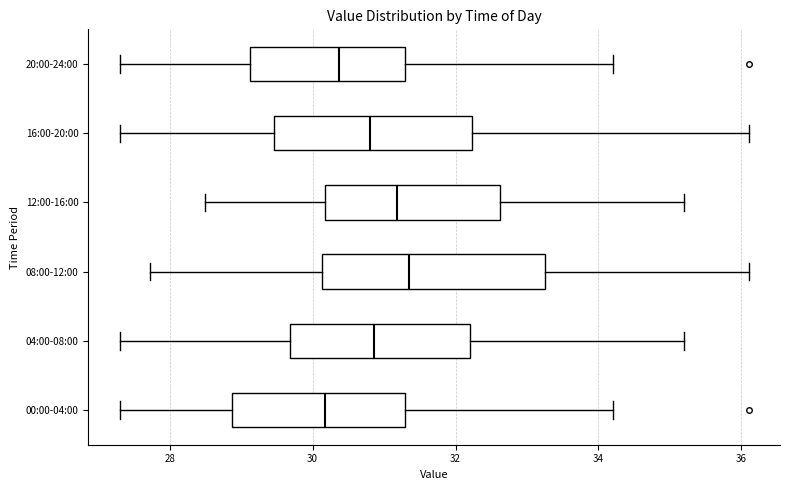

Which box is the widest, from its left edge to its right edge?

08:00-12:00